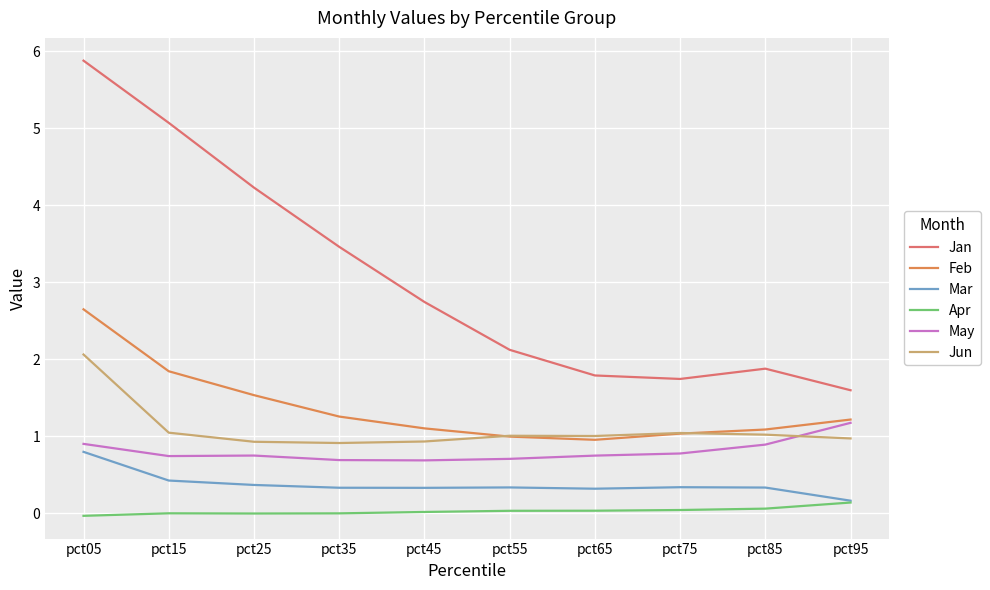

What is the difference between the second highest and minimum values in the May series?

0.2